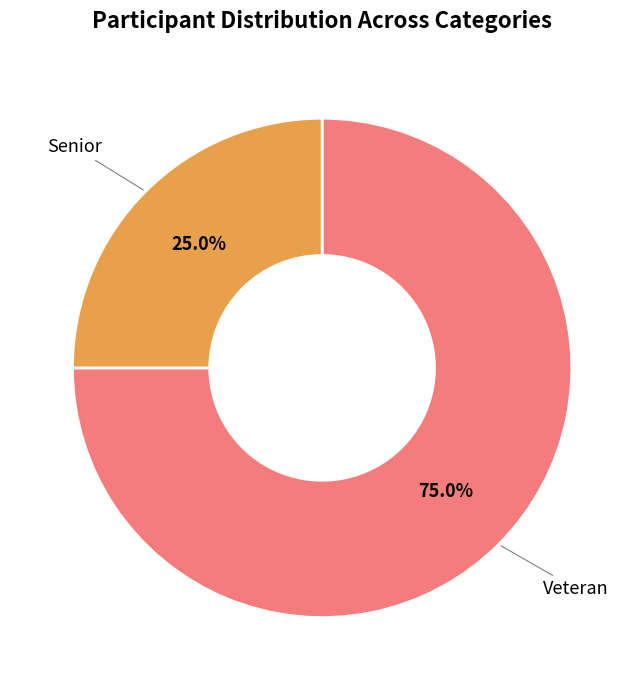

What is the majority slice?

Veteran